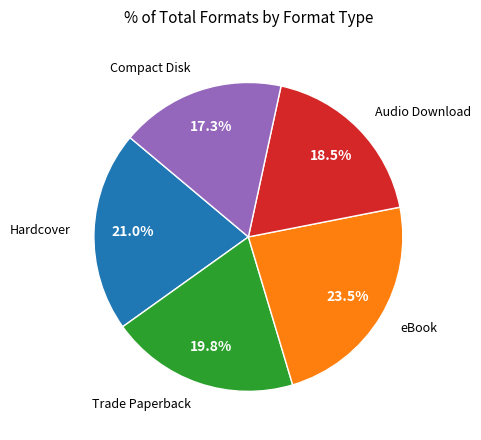

Between Compact Disk and Trade Paperback, which is larger?

Trade Paperback